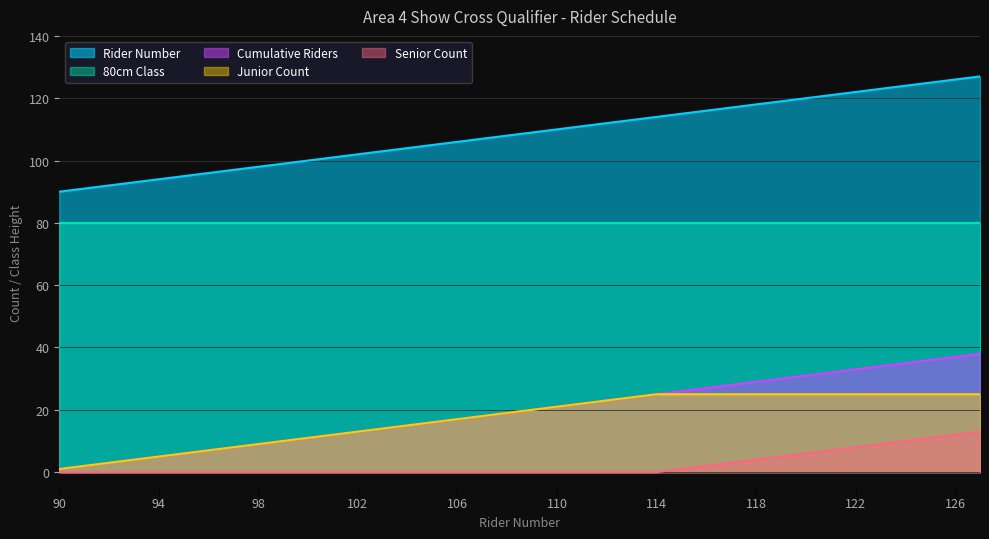

The Senior Count series shows 22 at 127. True or false?

False